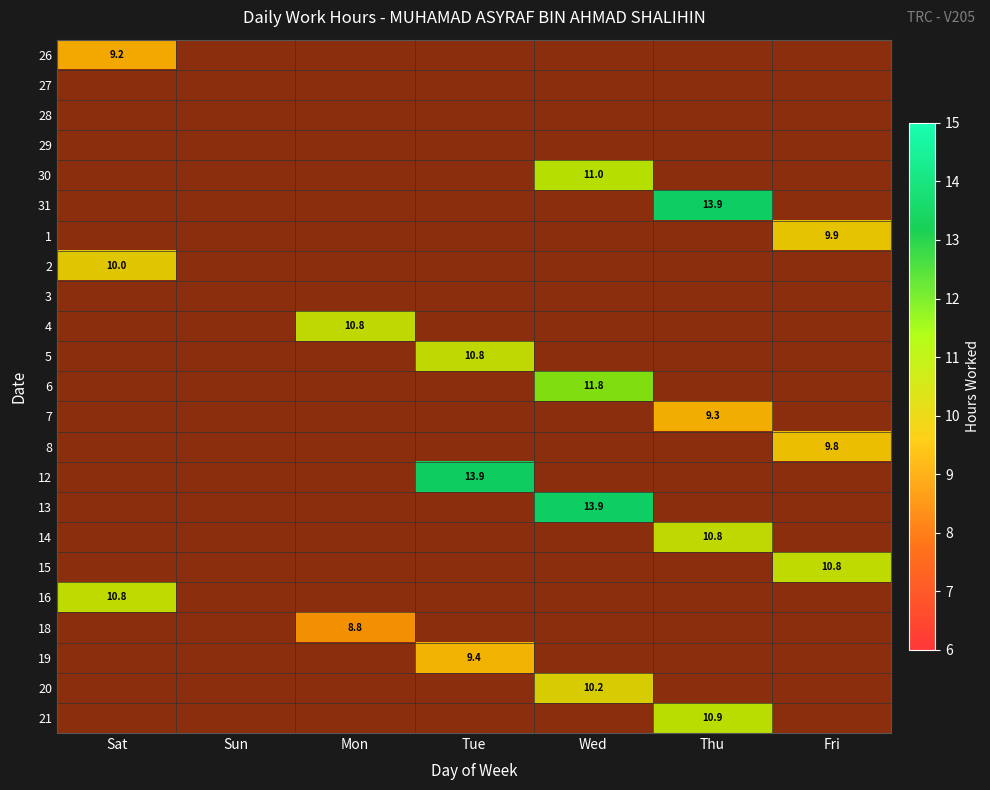

Which label corresponds to the largest value in the chart?

Wed